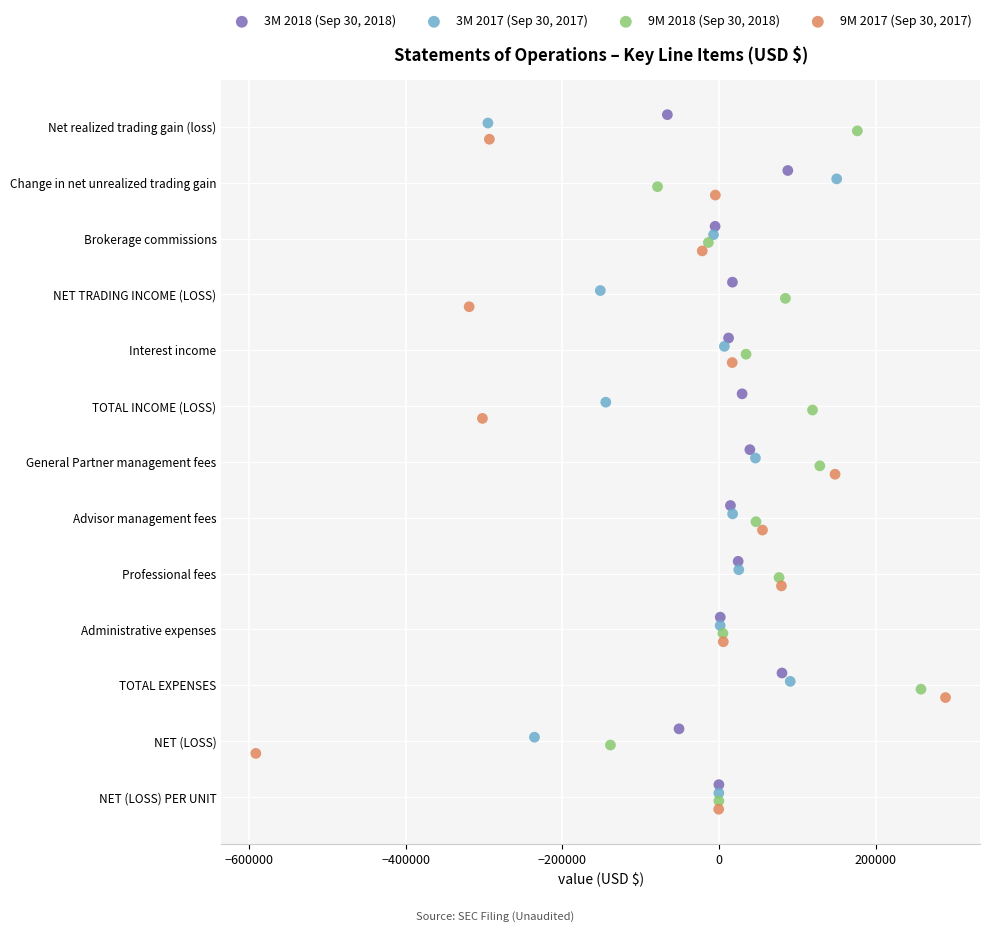

Which series reaches the minimum Y coordinate?

3M 2018 (Sep 30, 2018)